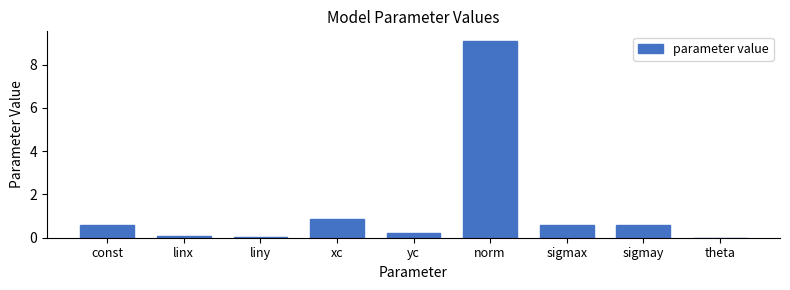

What is the sum of all values?

12.1